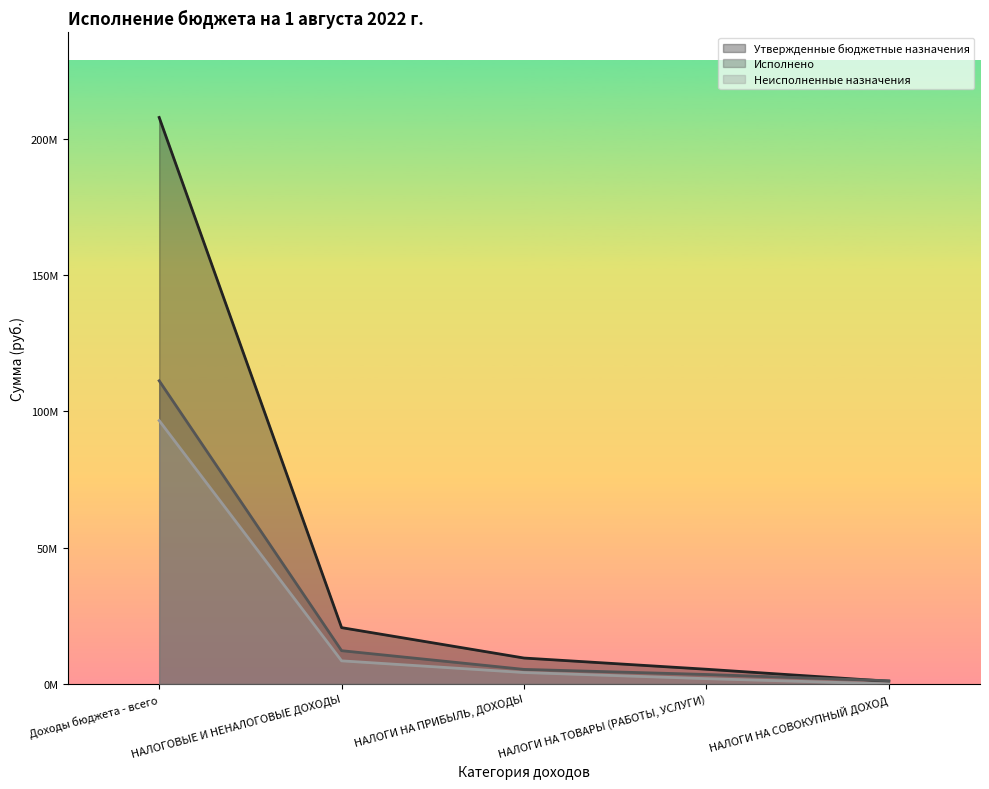

Between НАЛОГИ НА ПРИБЫЛЬ, ДОХОДЫ and Доходы бюджета - всего, which is larger?

Доходы бюджета - всего